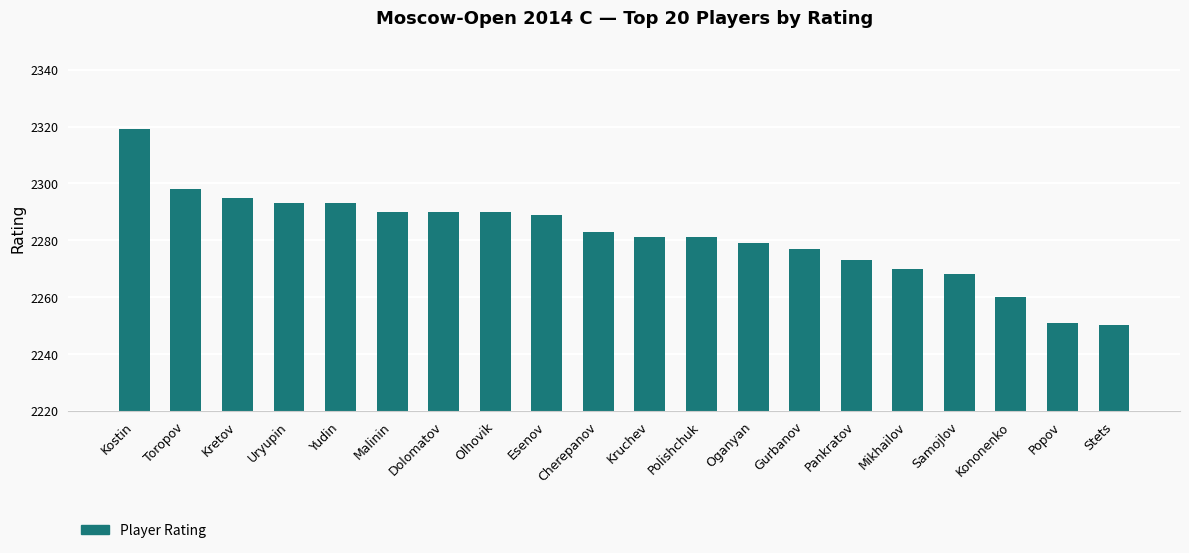

Which label corresponds to the largest value in the chart?

Kostin